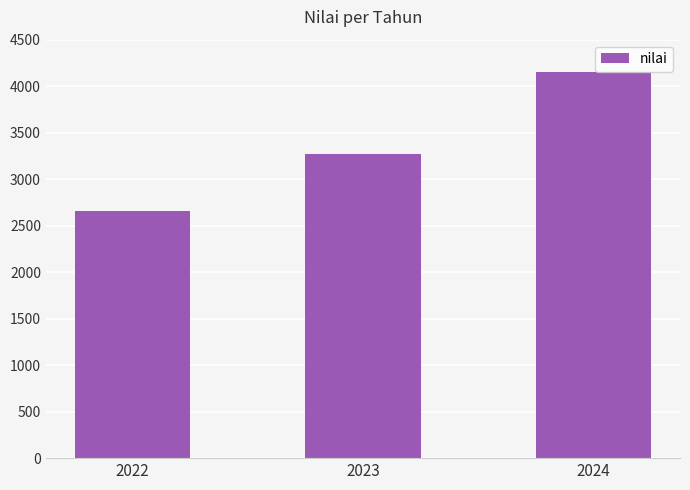

What is the maximum value shown in the chart?

4154